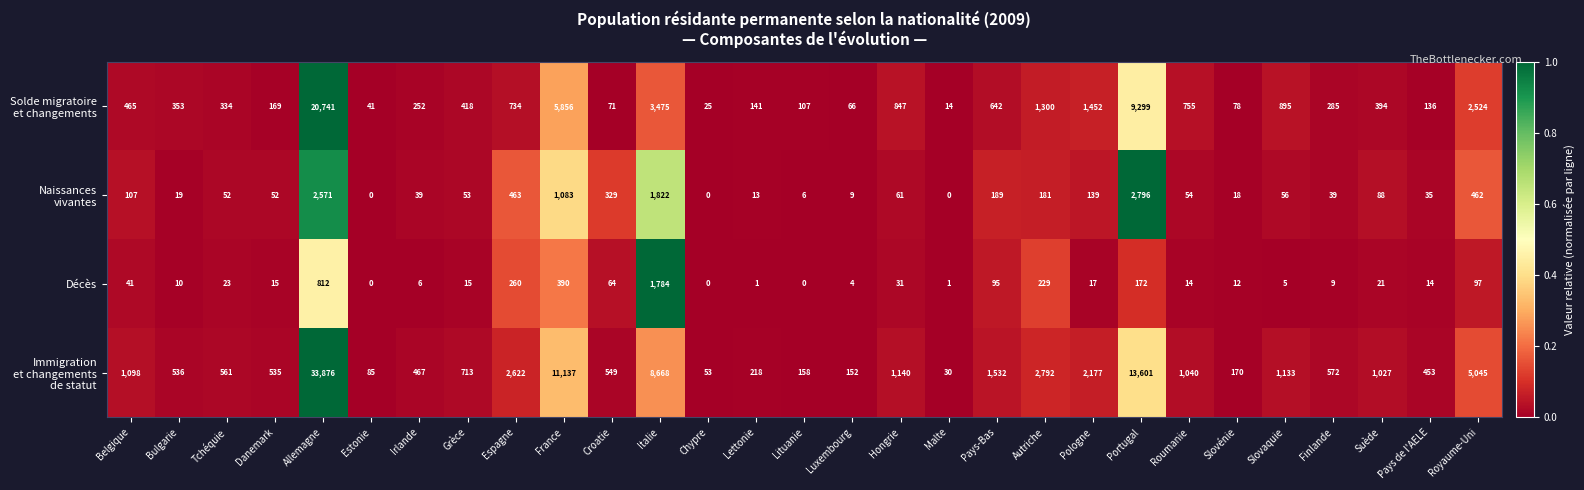

What is the spread (max minus min) of values at Grèce?

698